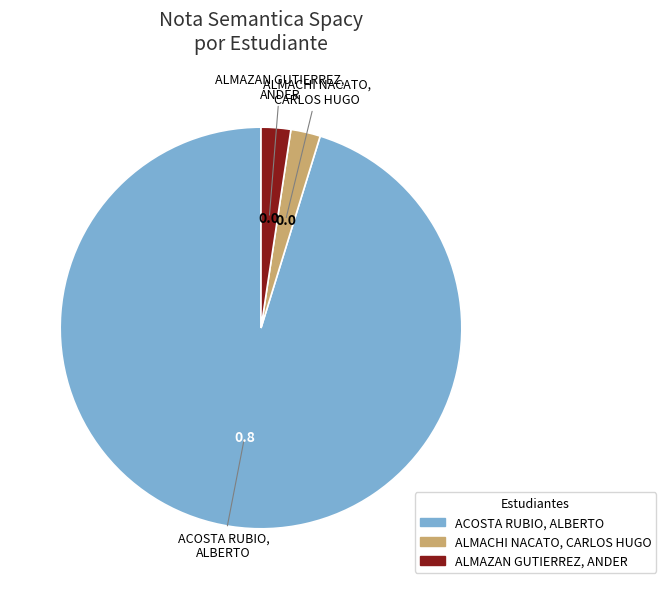

Combined, do ALMACHI NACATO, CARLOS HUGO and ALMAZAN GUTIERREZ, ANDER account for over 50%?

No